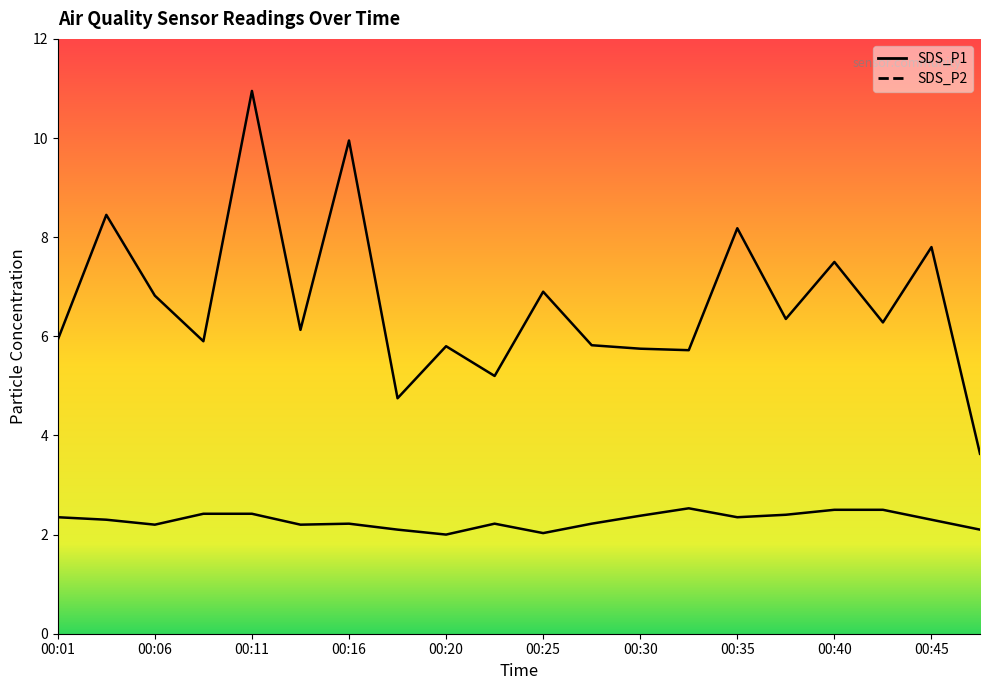

At which label does SDS_P1 reach its minimum?

00:48